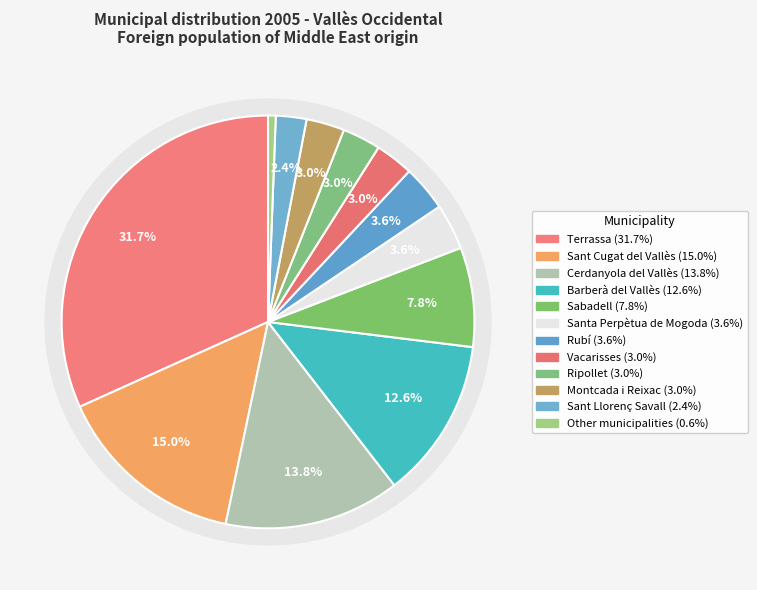

How many slices are in this pie chart?

12